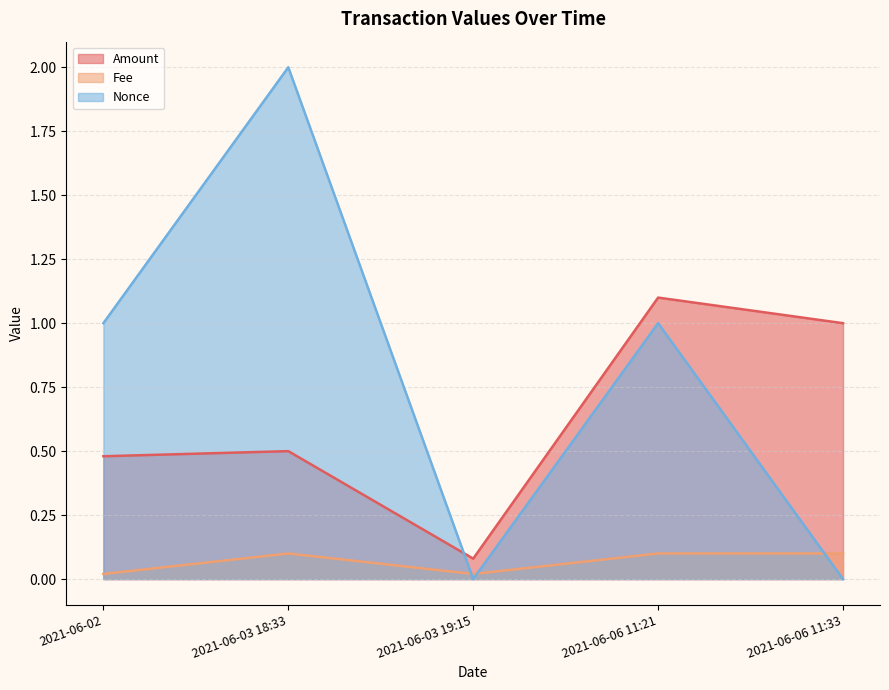

Which label corresponds to the smallest value in the chart?

2021-06-03 19:15